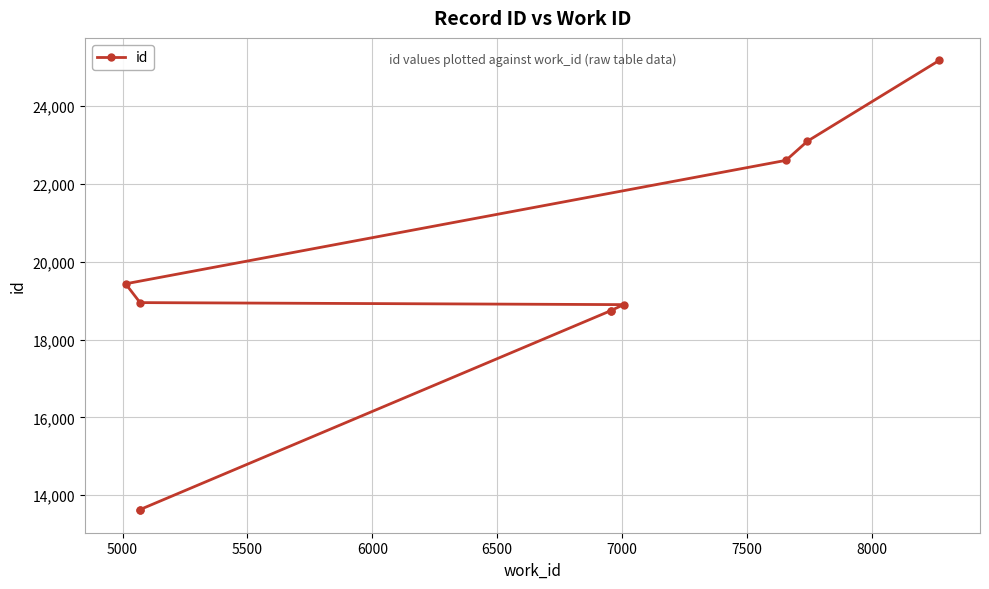

How many lines are shown in the chart?

1